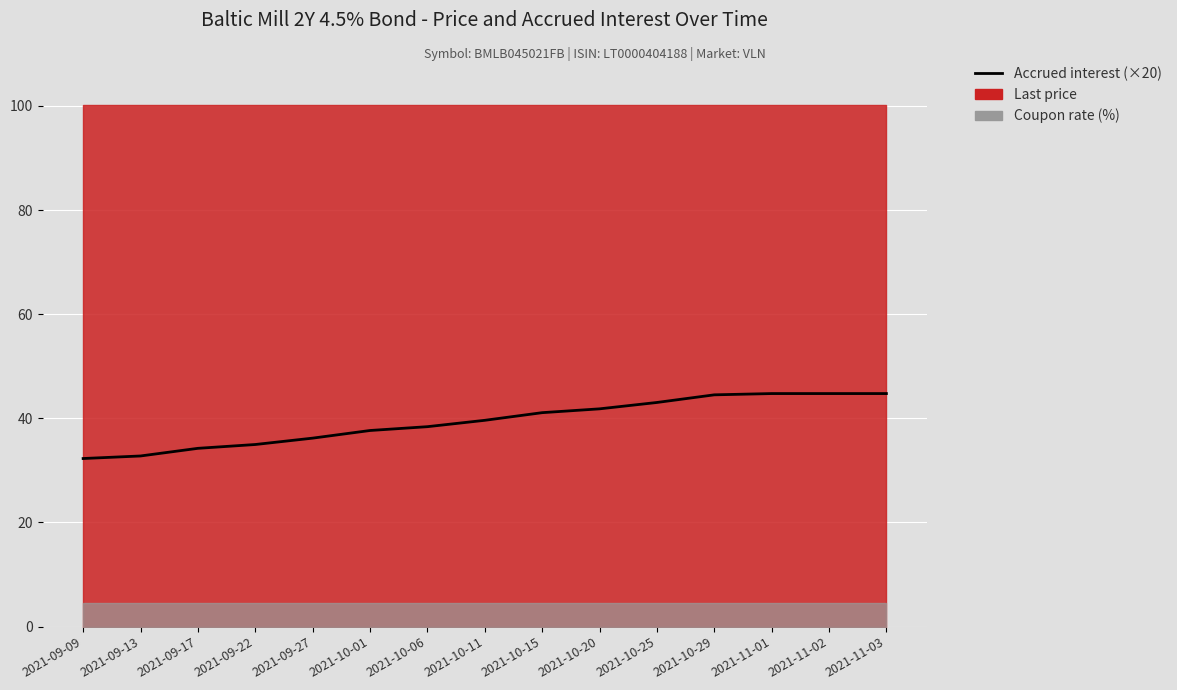

Reading left to right, list all the values displayed in this chart.

32.3	32.8	34.2	35.0	36.2	37.7	38.4	39.6	41.1	41.8	43.0	44.5	44.8	44.8	44.8